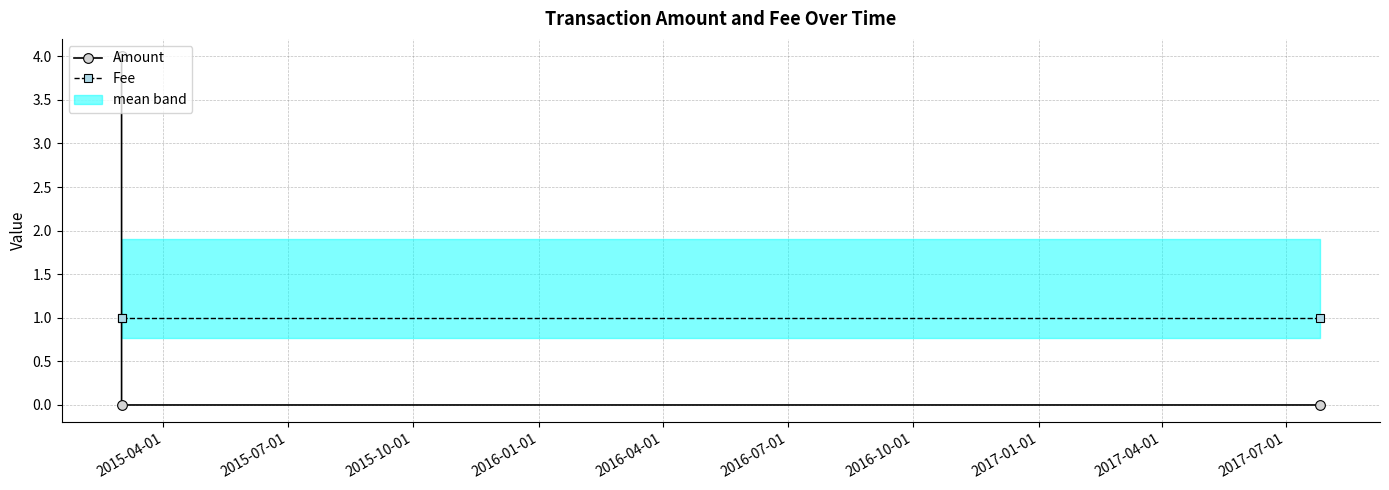

Which has a higher value, 2015-04-01 or 2015-07-01?

2015-04-01